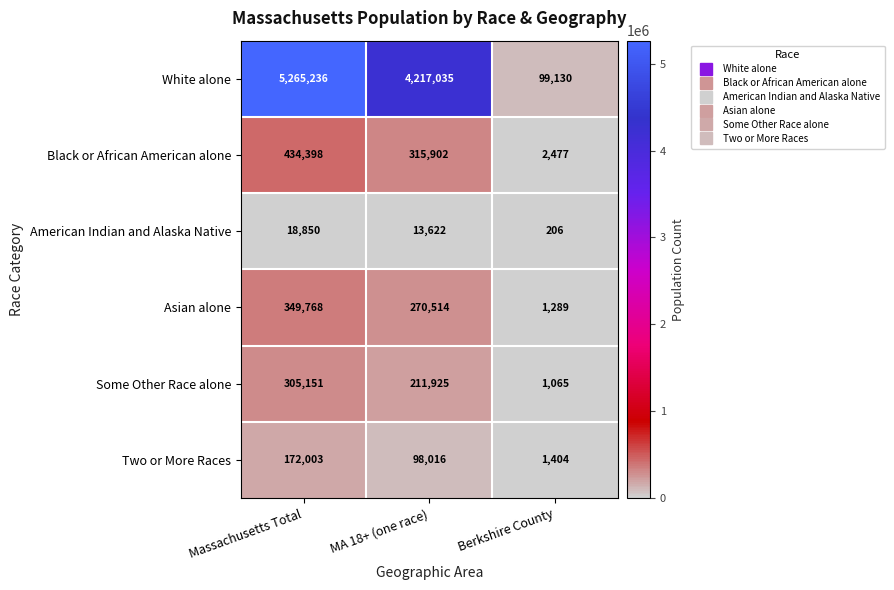

Which label corresponds to the smallest value in the chart?

Berkshire County